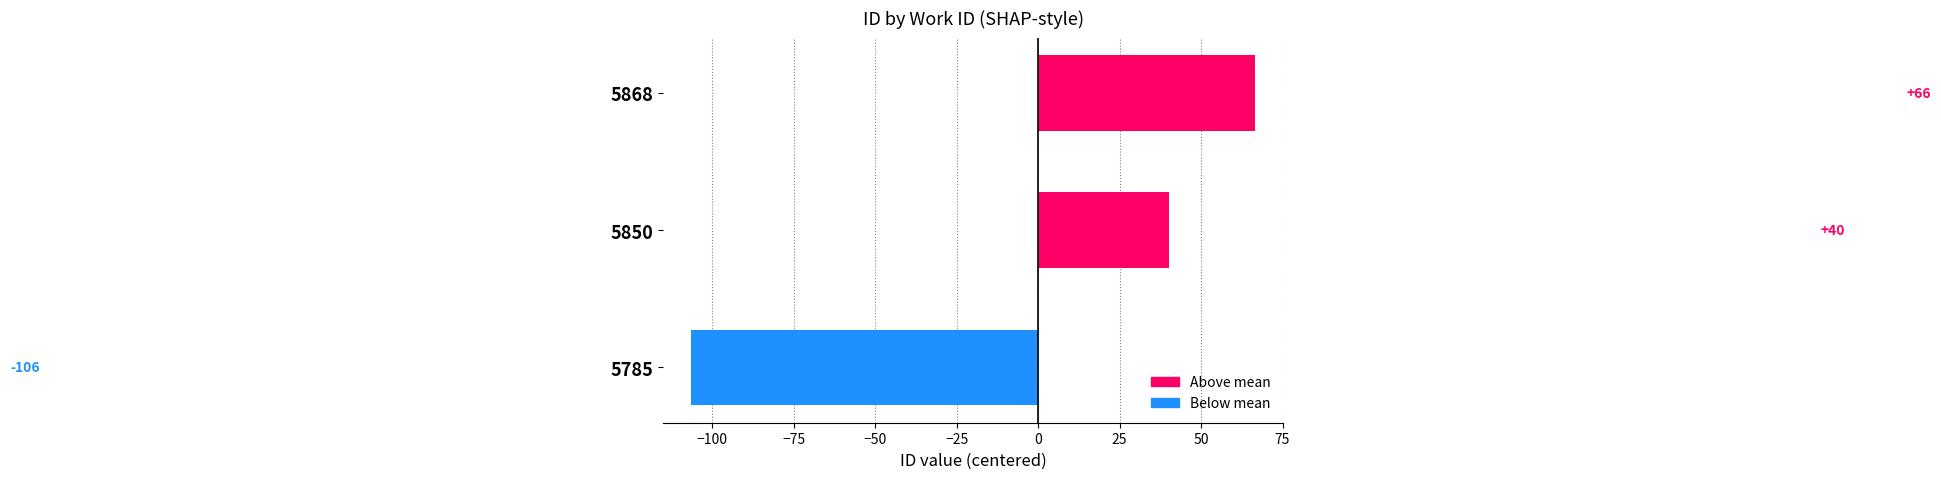

Read the value at 5868.

66.5